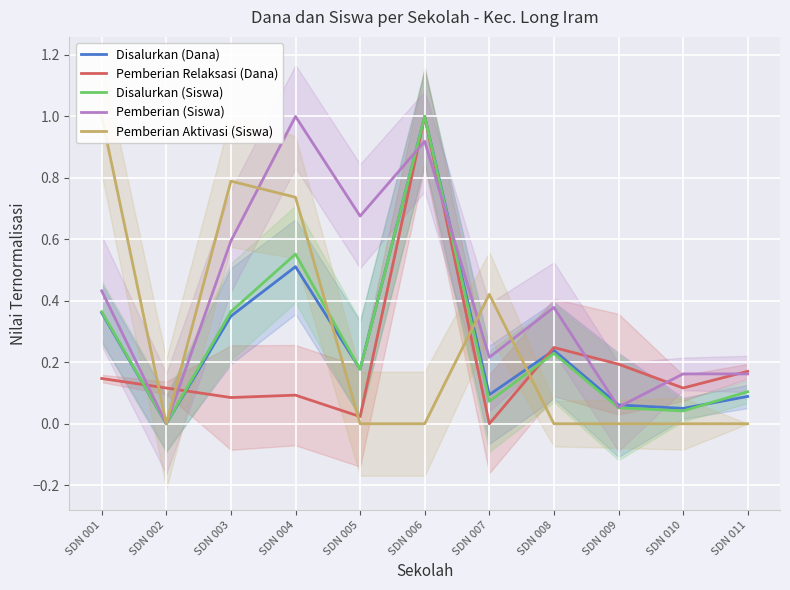

At SDN 004, list the series in order from smallest to largest.

Pemberian Relaksasi (Dana), Disalurkan (Dana), Disalurkan (Siswa), Pemberian Aktivasi (Siswa), Pemberian (Siswa)